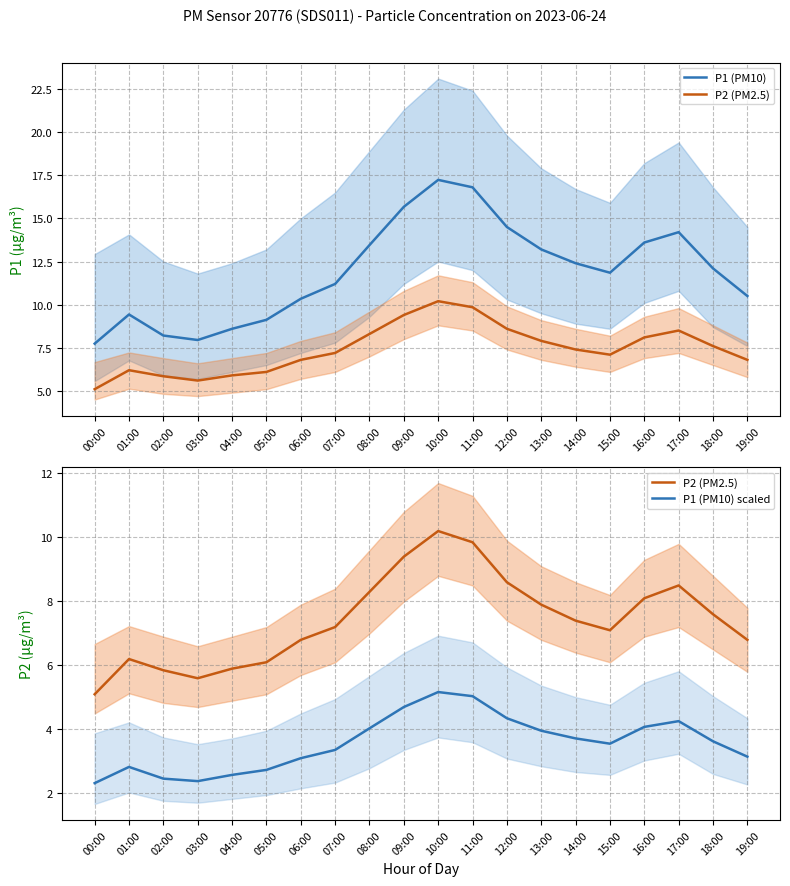

List the series in order of their peak value, highest first.

P1 (PM10), P2 (PM2.5), P1 (PM10) scaled